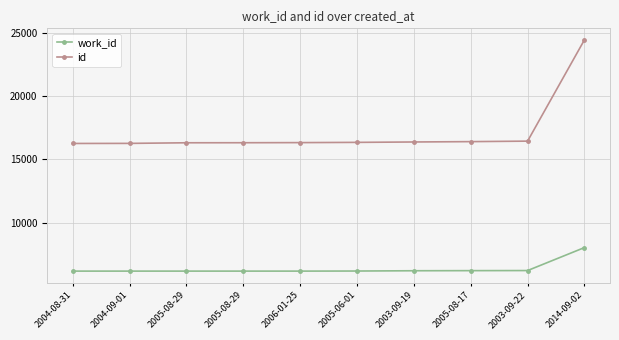

List the series in order of their peak value, lowest first.

work_id, id